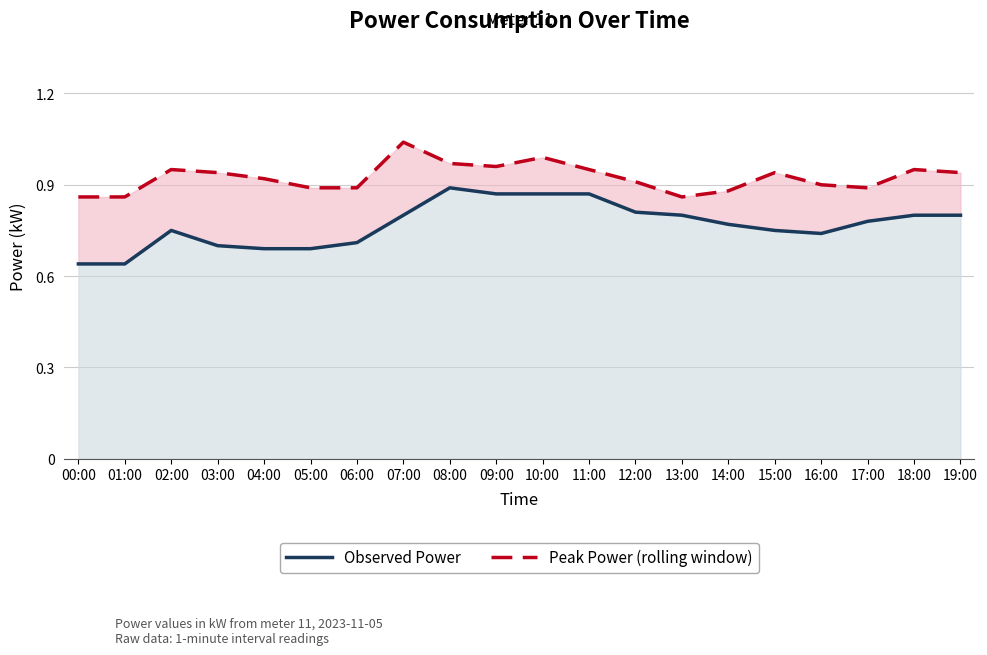

Reading left to right, list all the values displayed in this chart.

Observed Power: 0.6	0.6	0.8	0.7	0.7	0.7	0.7	0.8	0.9	0.9	0.9	0.9	0.8	0.8	0.8	0.8	0.7	0.8	0.8	0.8
Peak Power (rolling window): 0.9	0.9	0.9	0.9	0.9	0.9	0.9	1.0	1.0	1.0	1.0	0.9	0.9	0.9	0.9	0.9	0.9	0.9	0.9	0.9